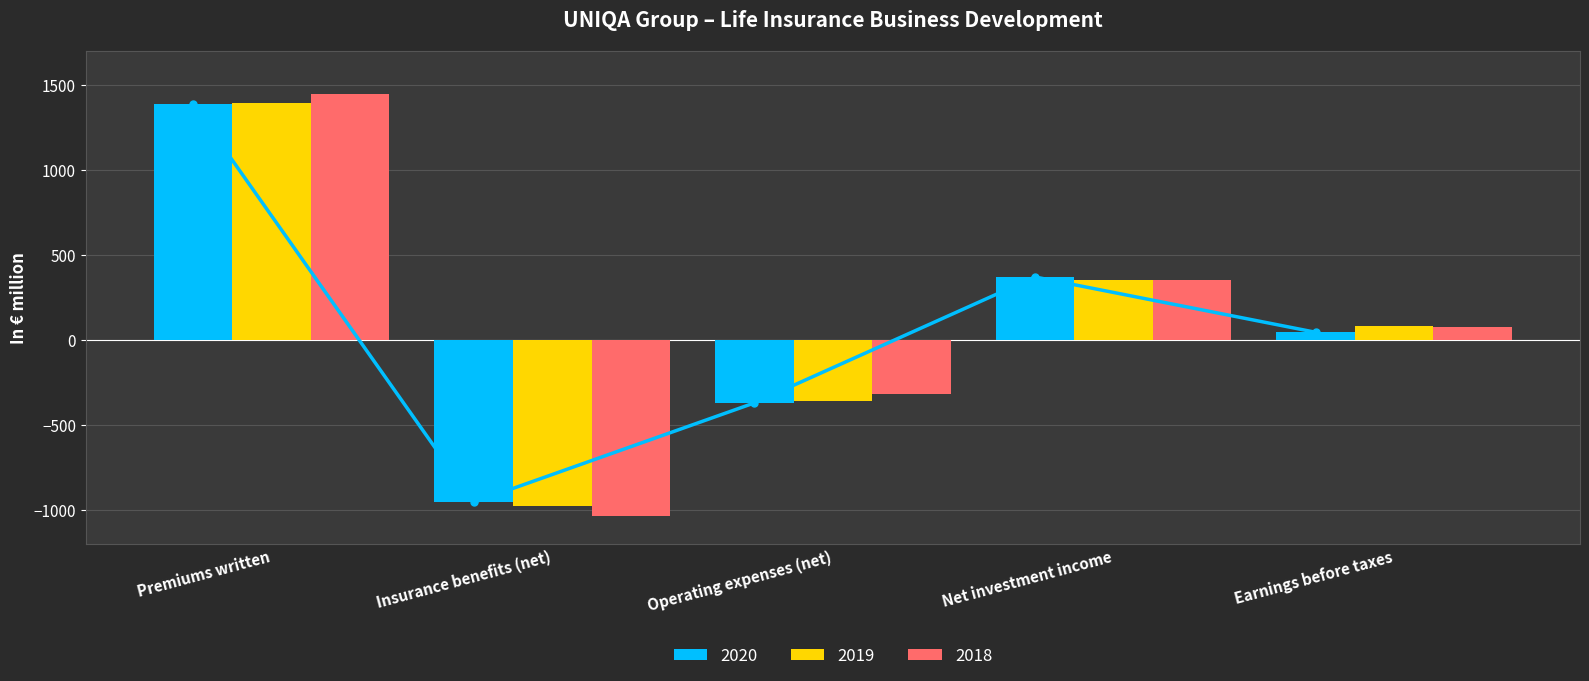

List the series in order of their peak value, lowest first.

2020, 2019, 2018